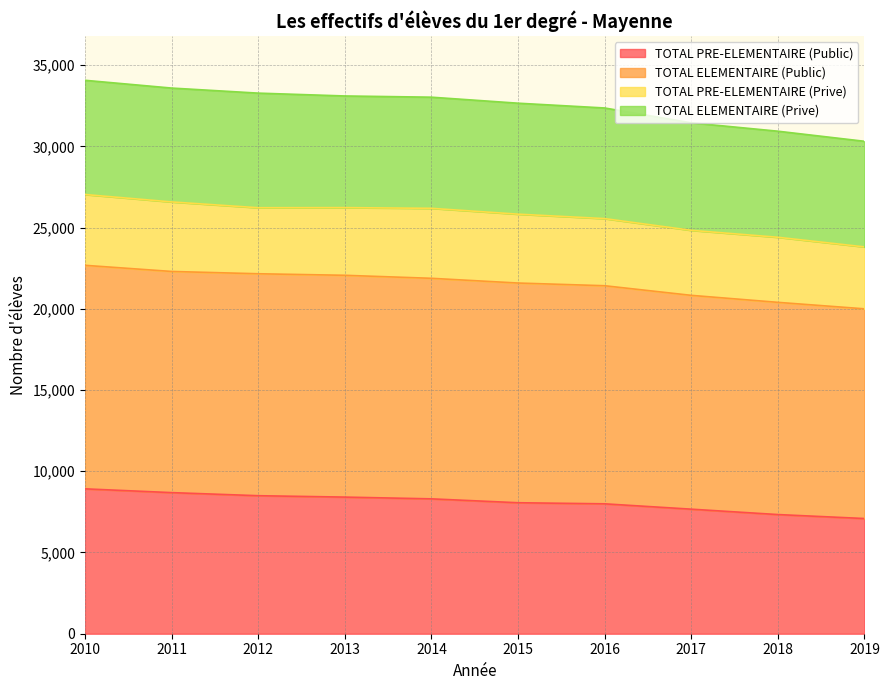

What is the maximum value for TOTAL PRE-ELEMENTAIRE (Public)?

8918